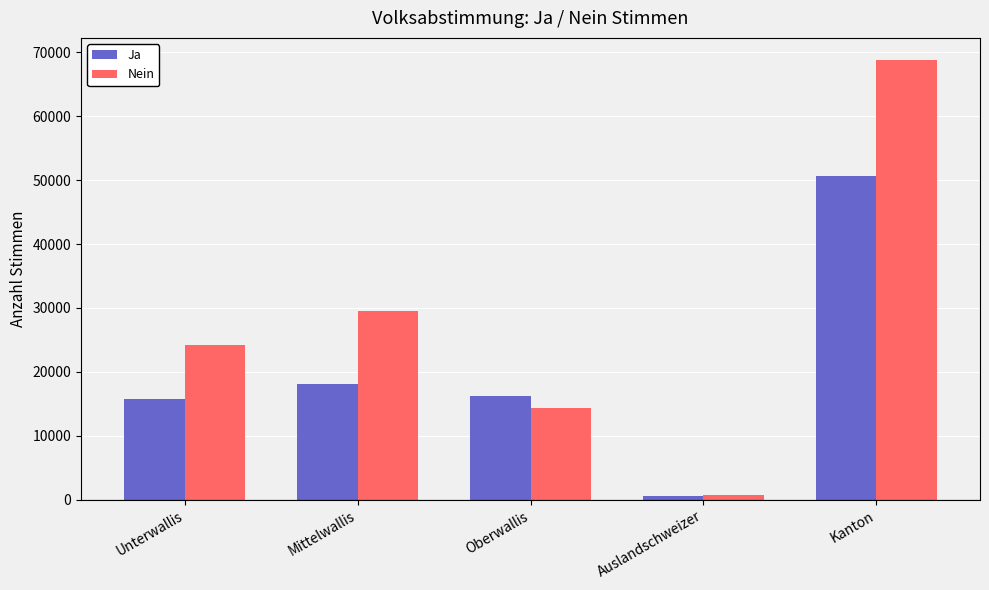

Where does the Ja series first go above 16225?

Mittelwallis